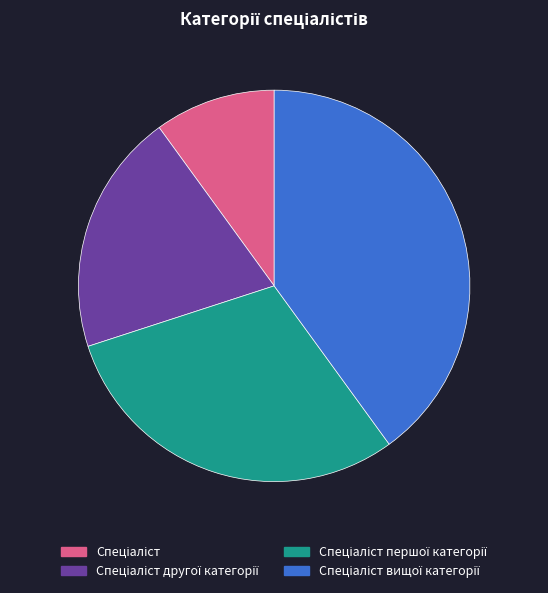

Is there a majority slice in this chart?

No